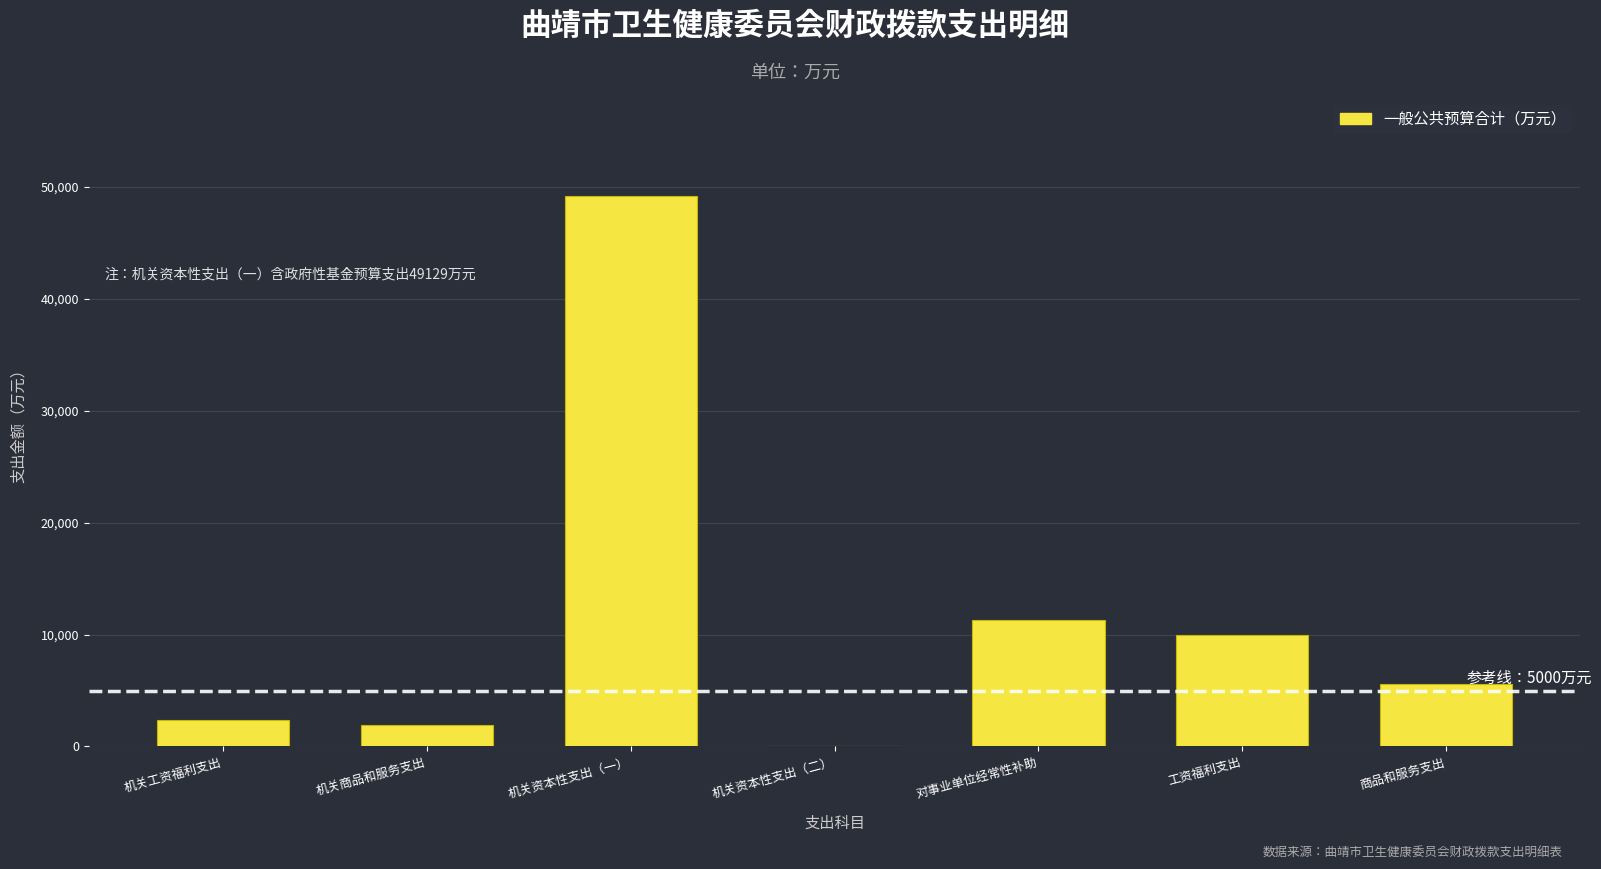

What is the approximate value at 机关商品和服务支出?

1902.1